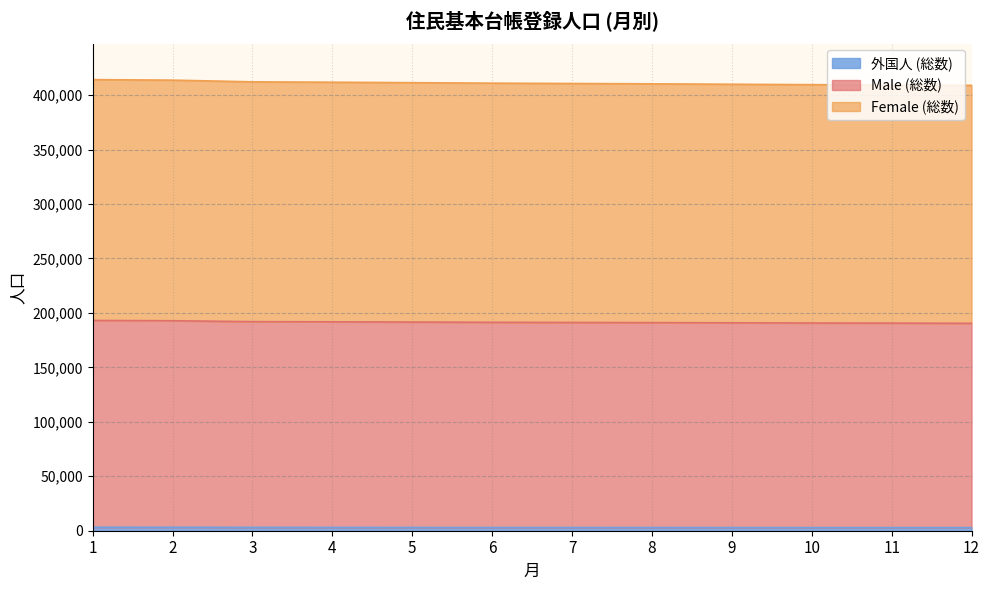

Does the chart display data point markers on the line(s)?

No